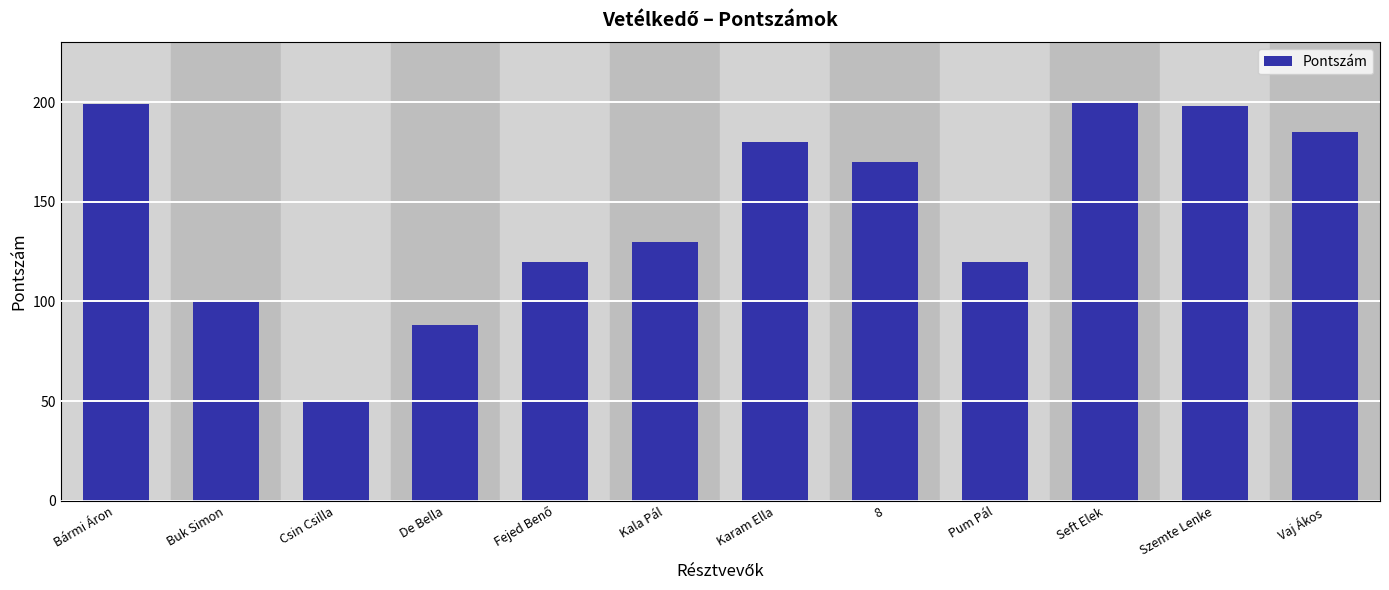

What is the value of the 2nd bar from the left?

101